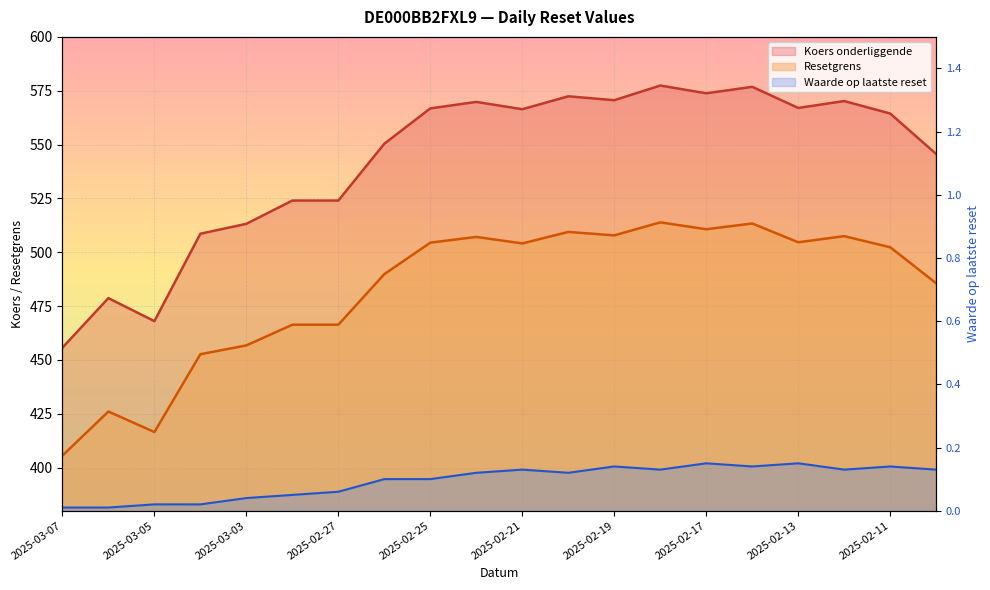

True or false: Waarde op laatste reset and Resetgrens cross at least once.

False